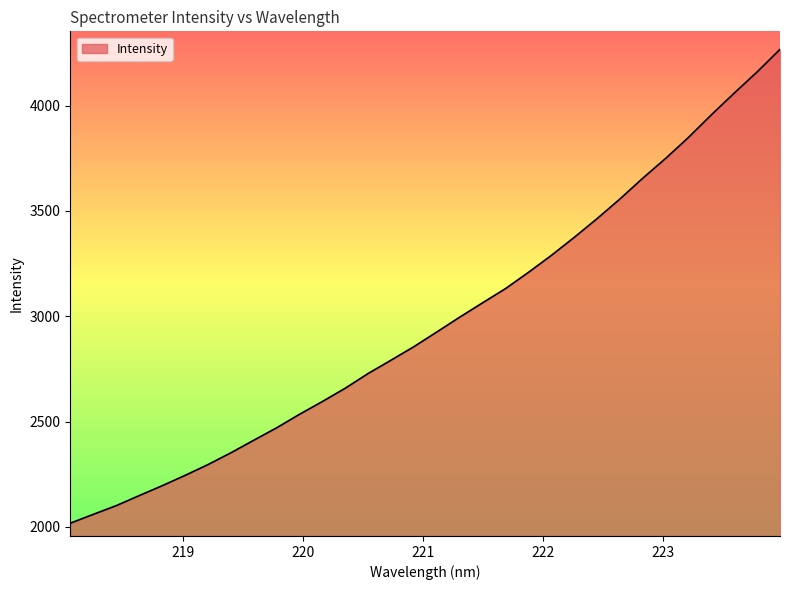

What is the difference between the maximum and minimum values?

2249.1